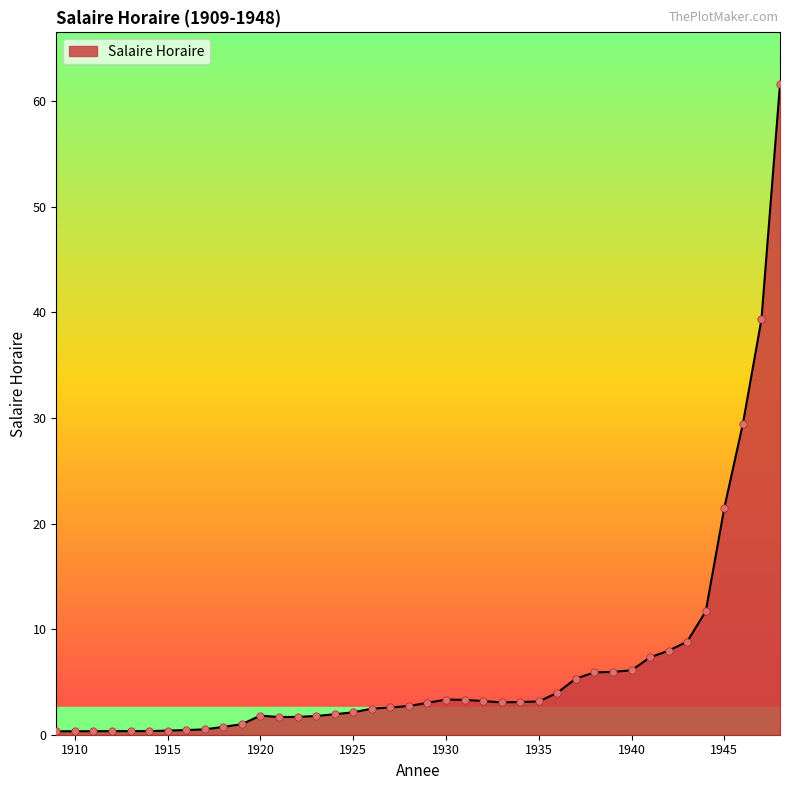

How many lines are shown in the chart?

1